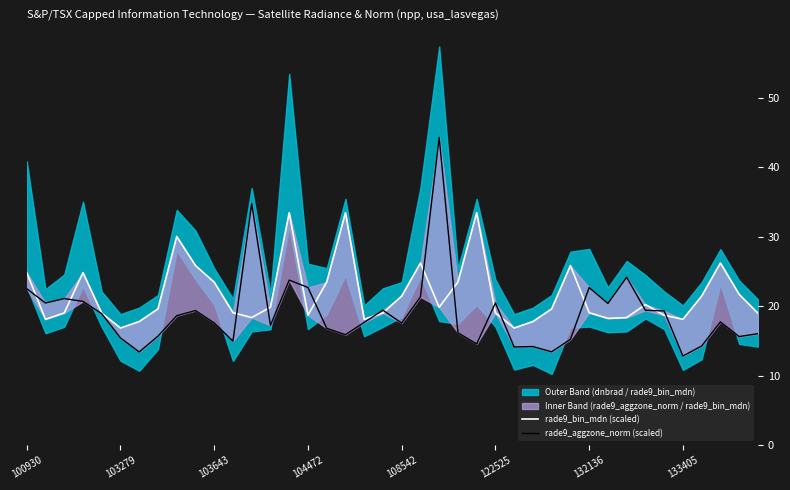

What is the average value of the rade9_aggzone_norm (scaled) series?

19.0